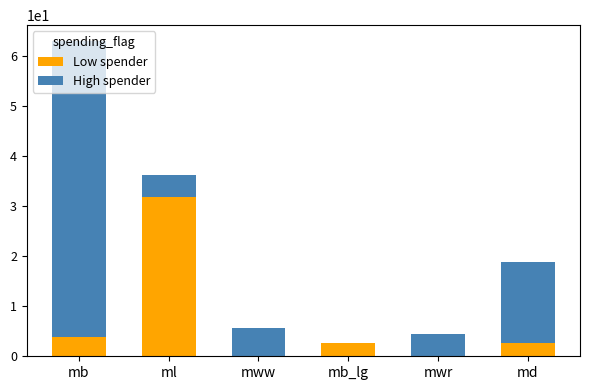

What is the highest value of the Low spender series?

31.8